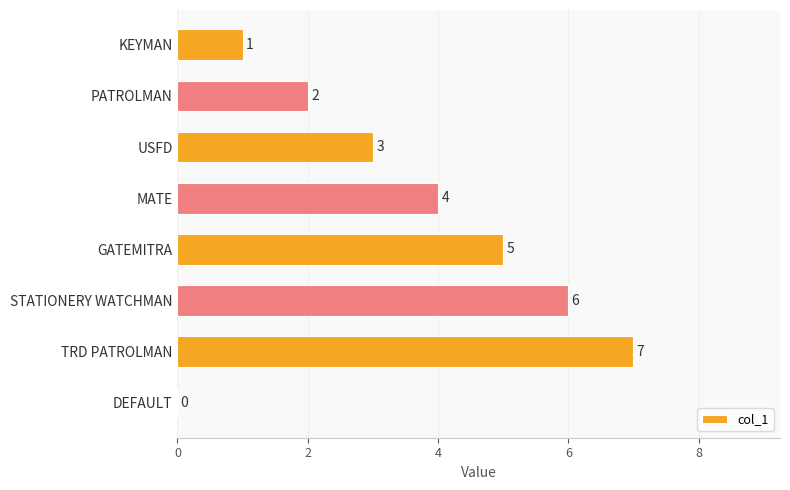

The chart shows a value of 3 at USFD. True or false?

True